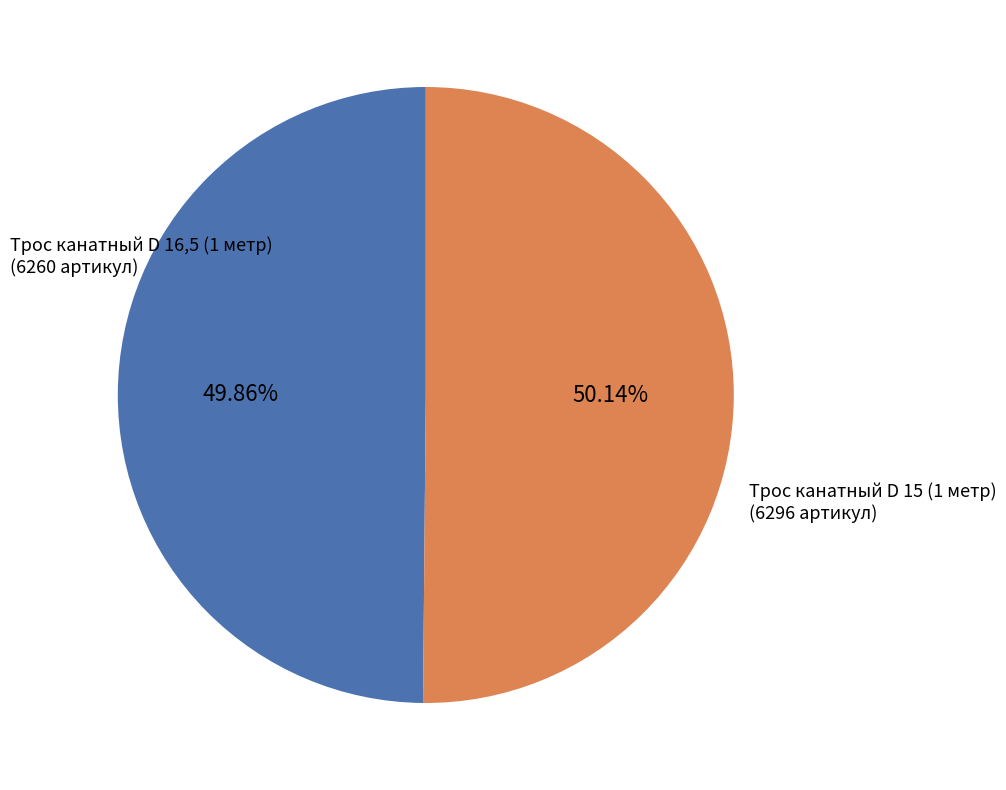

Does any single category account for the majority?

Yes